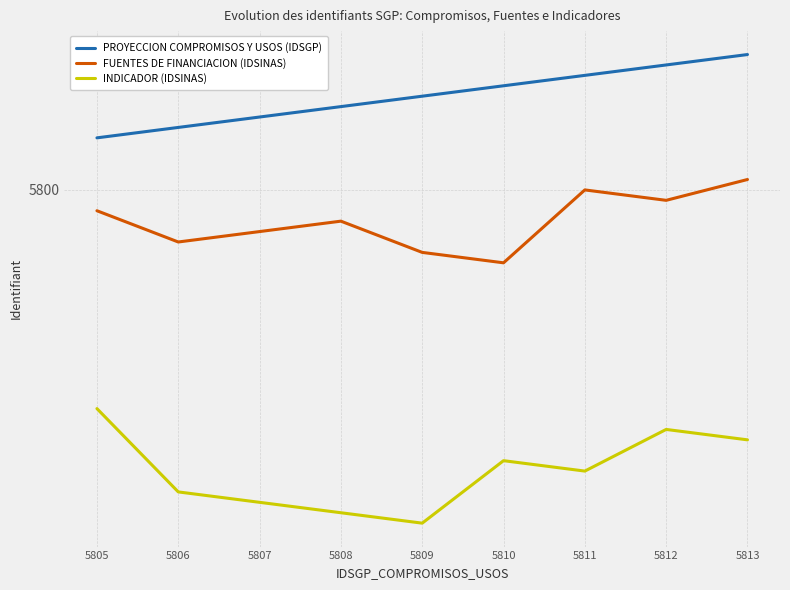

How many interior local valleys does the FUENTES DE FINANCIACION (IDSINAS) series have?

3